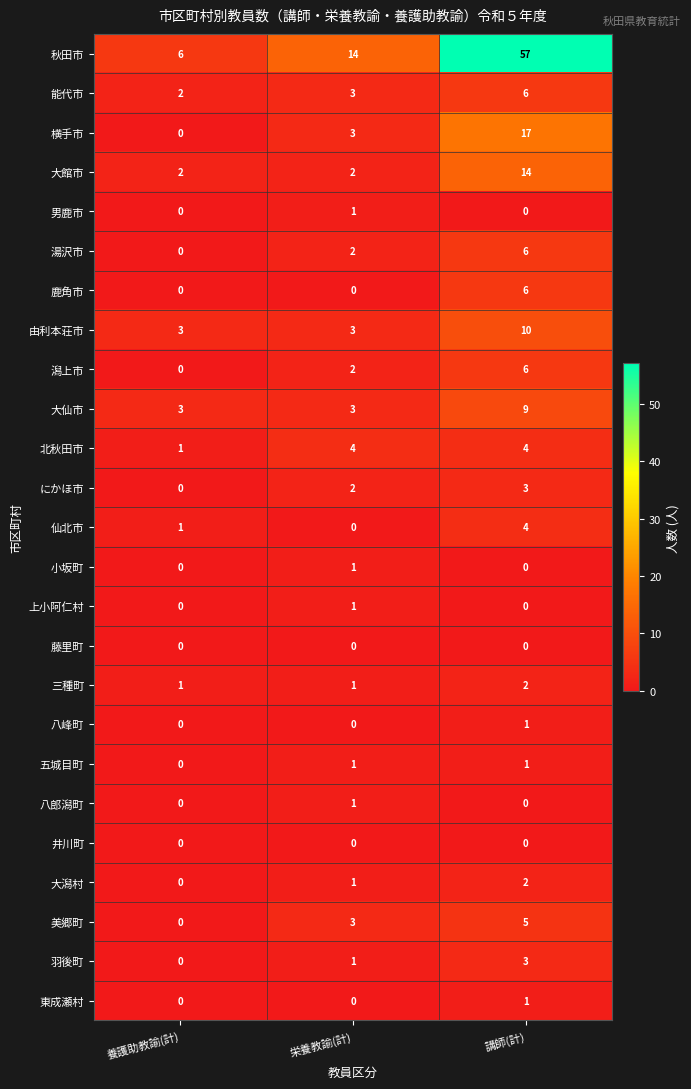

Rank the categories by 美郷町 value from highest to lowest.

講師(計), 栄養教諭(計), 養護助教諭(計)